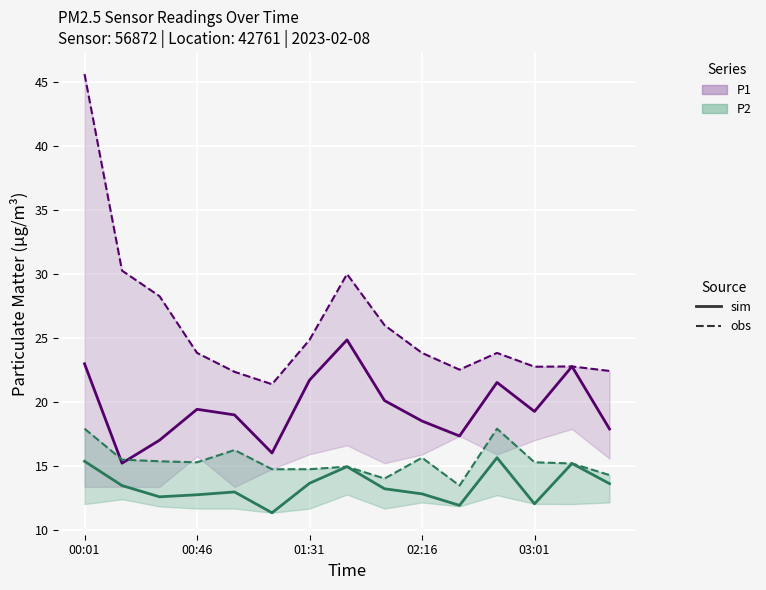

True or false: P2 (sim) and P1 (sim) cross at least once.

False